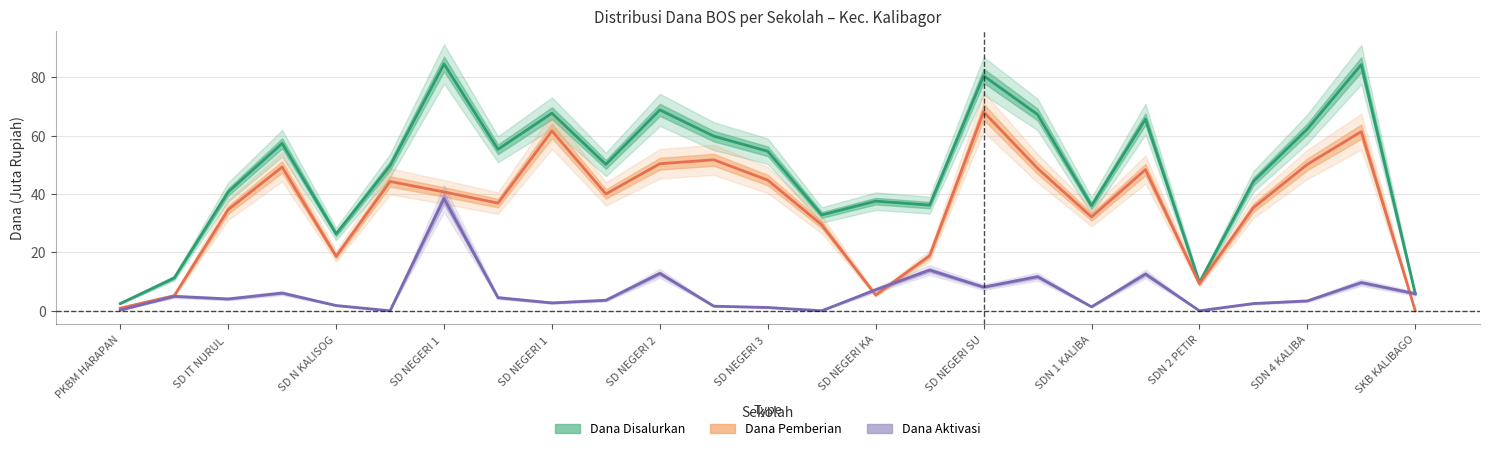

Which series has the largest range (max minus min)?

Dana Disalurkan